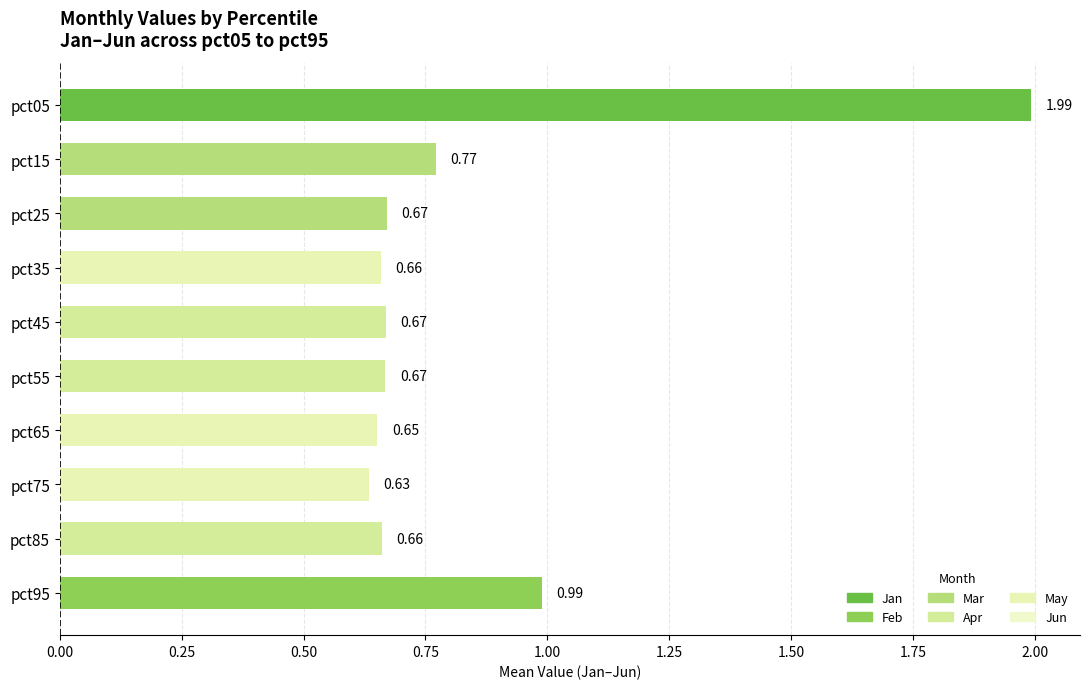

How many bars are there in total?

10